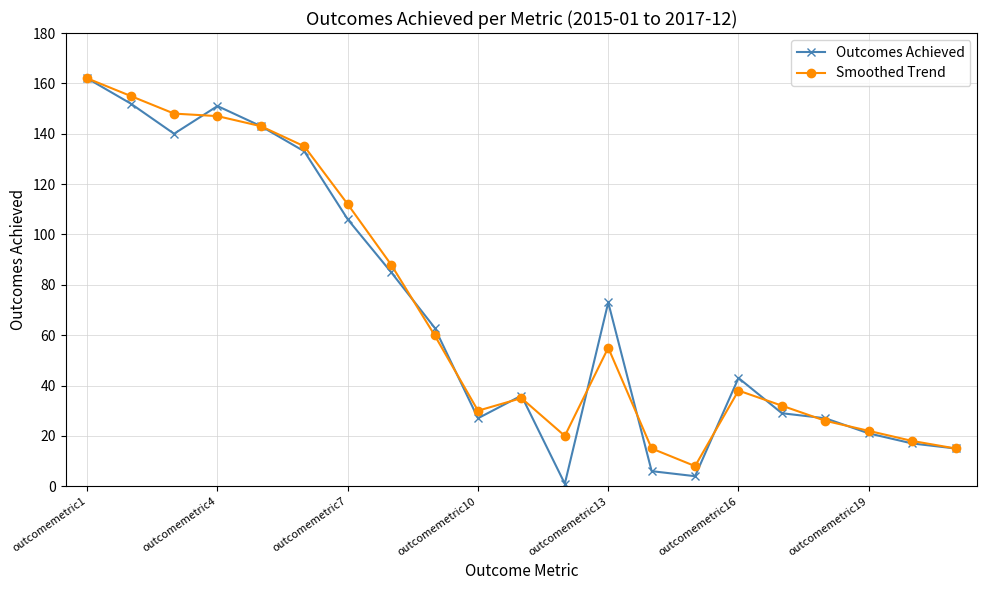

Reading left to right, extract all data points from this chart.

Outcomes Achieved: 162	152	140	151	143	133	106	85	63	27	36	1	73	6	4	43	29	27	21	17	15
Smoothed Trend: 162	155	148	147	143	135	112	88	60	30	35	20	55	15	8	38	32	26	22	18	15